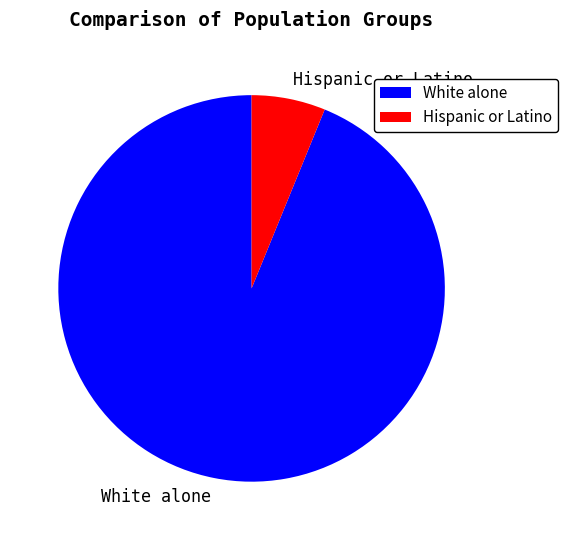

Between White alone and Hispanic or Latino, which is larger?

White alone